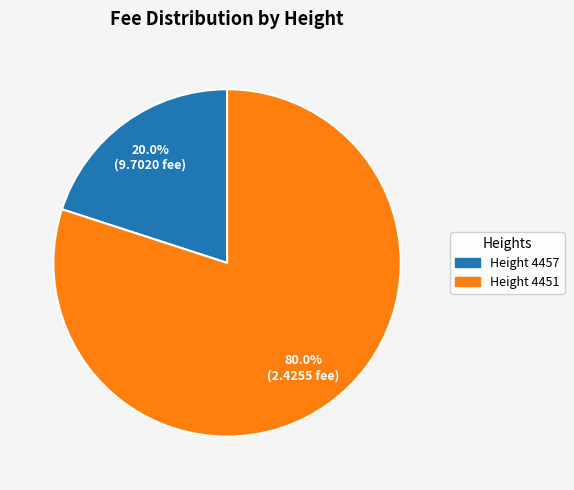

Is there a majority slice in this chart?

Yes